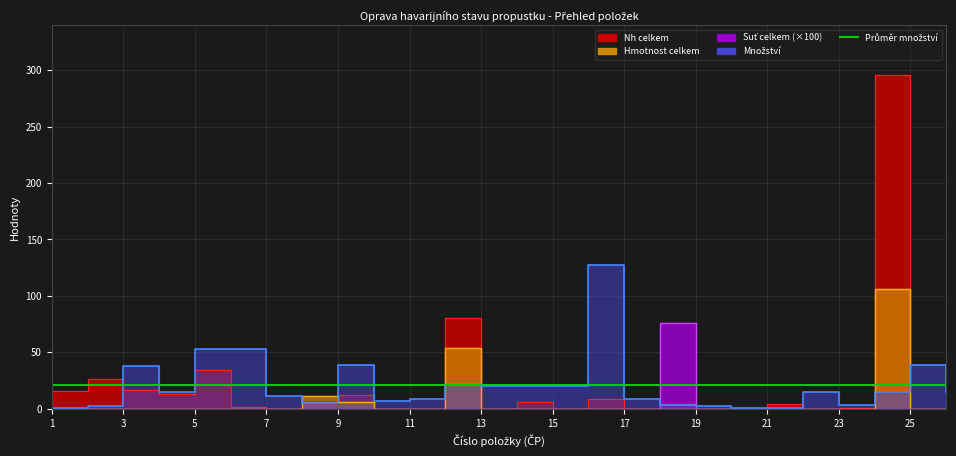

What is the minimum value for Množství?

1.0